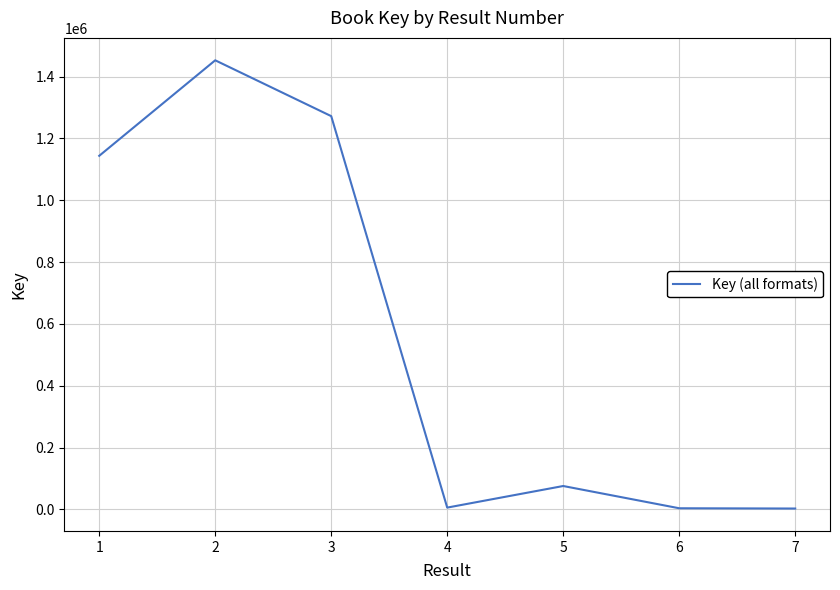

How many values are below 75758?

3